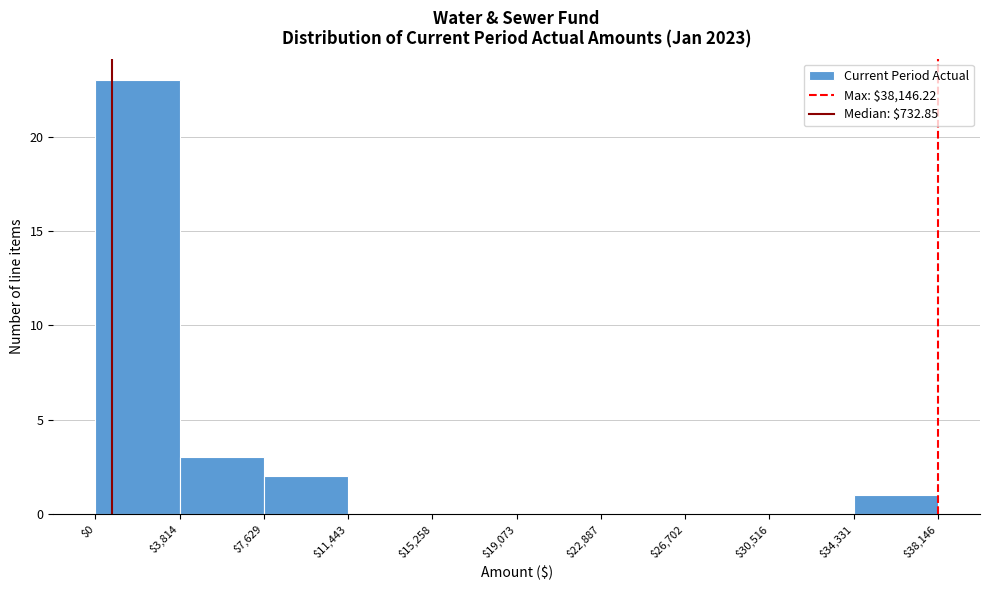

How tall is the bar that spans $0 to $3,814 on the x-axis? The values are not printed on the chart, so give them approximately, as read against the axis.

23